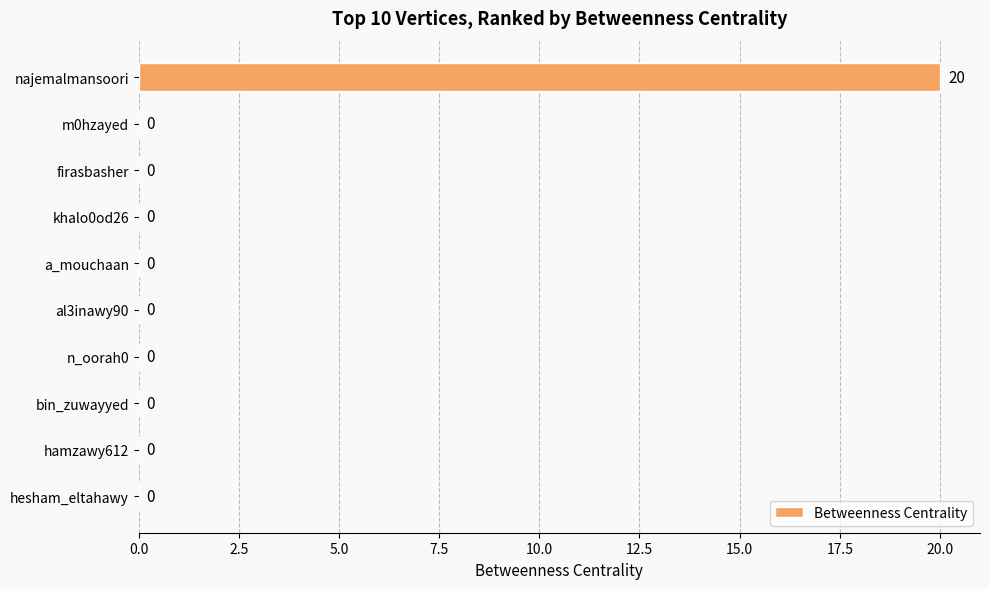

Are the bars horizontal?

Yes